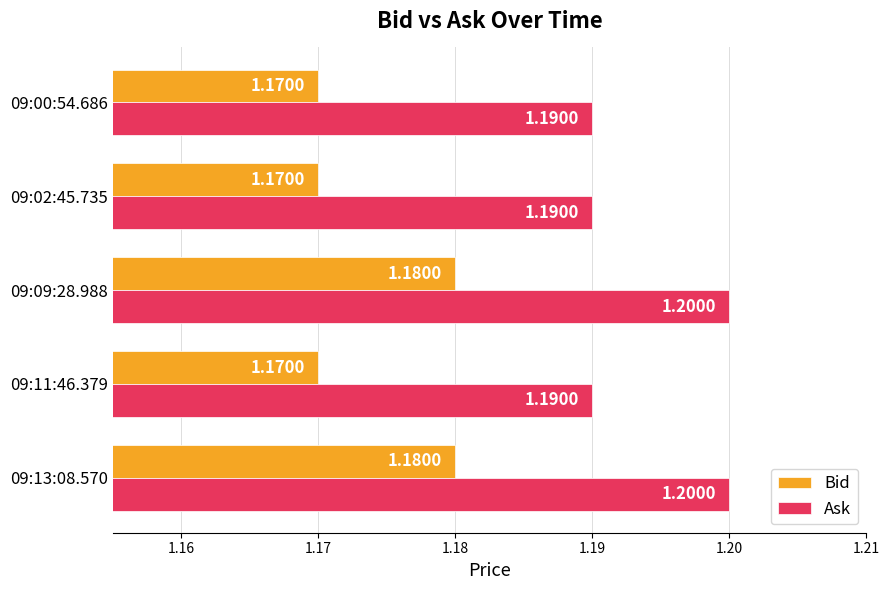

At how many categories does at least one series exceed 1?

5